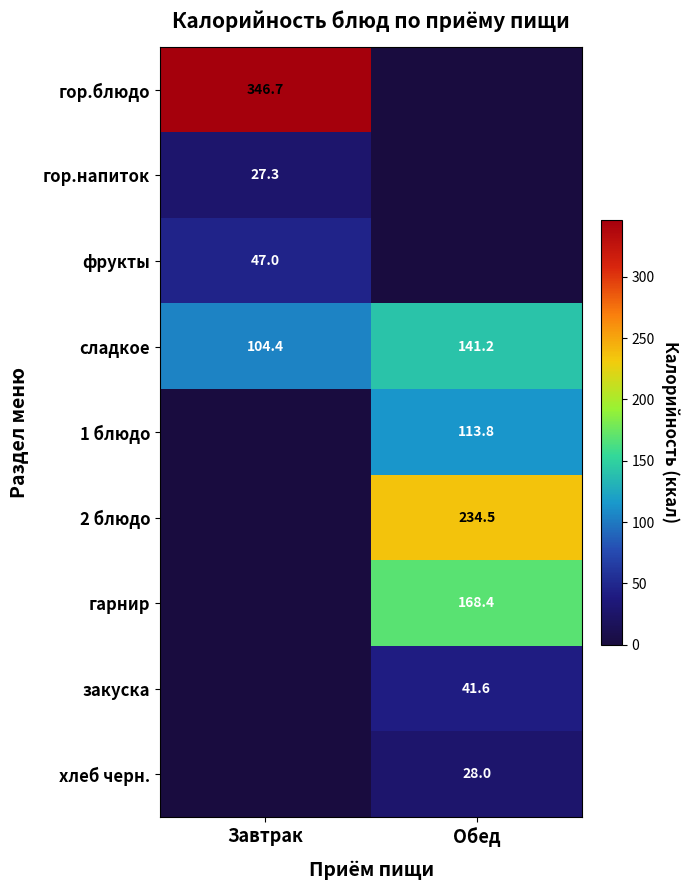

The гор.напиток series shows 14.6 at Завтрак. True or false?

False